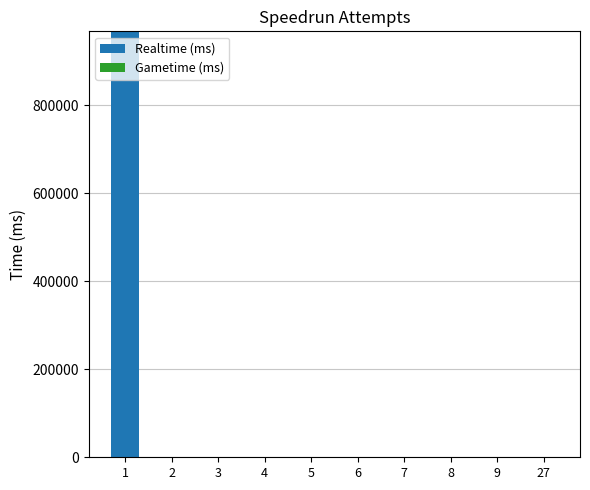

Count the number of categories in the chart.

10